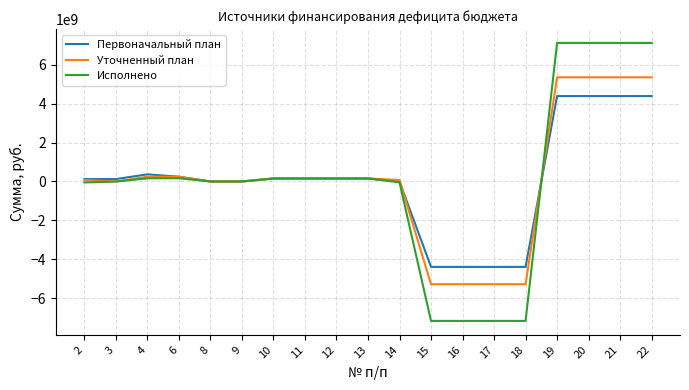

What is the highest value of the Первоначальный план series?

4385902541.1